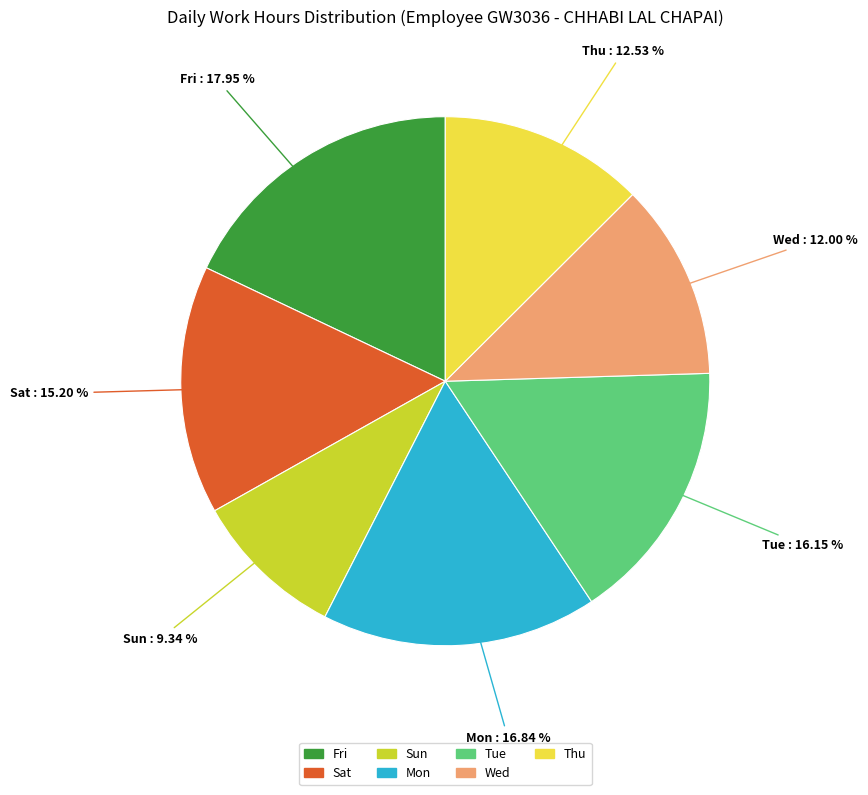

Does any single category account for the majority?

No